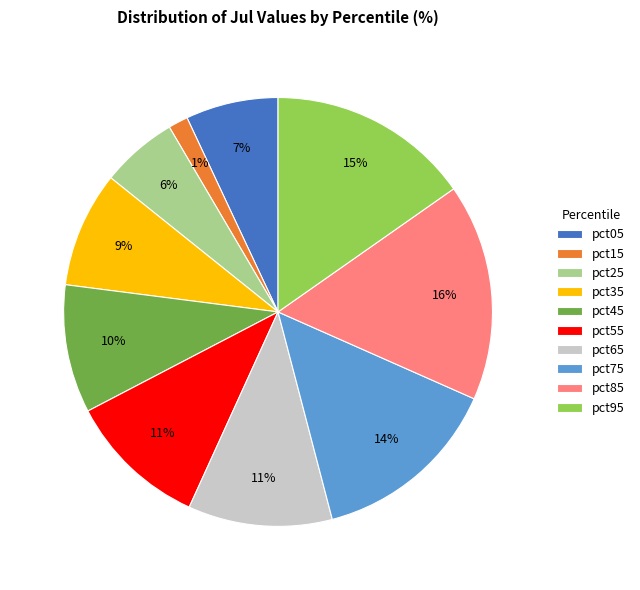

The pct15 slice represents 11% of the pie. True or false?

False